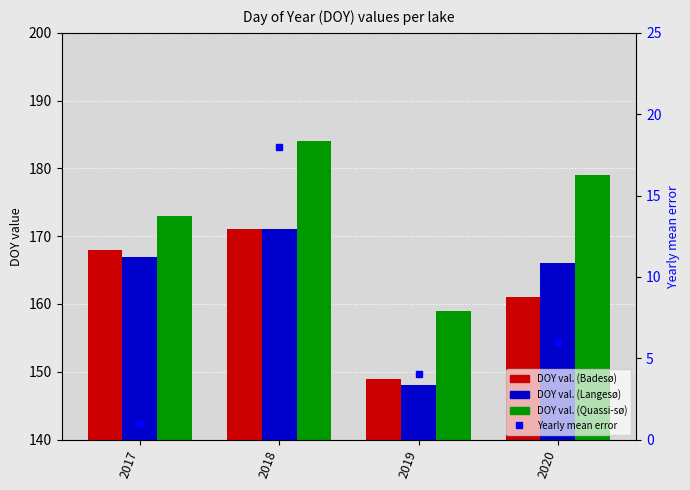

What is the highest value of the DOY val. (Langesø) series?

171